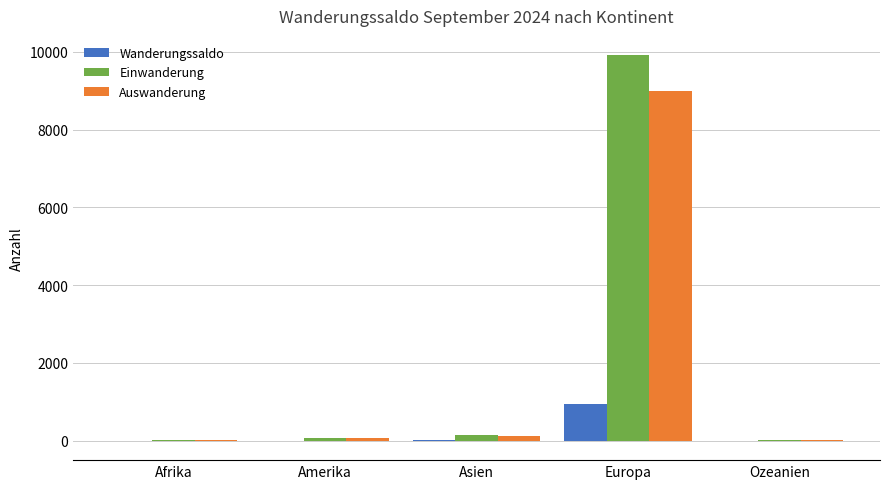

What are all the series names shown in the legend?

Wanderungssaldo, Einwanderung, Auswanderung